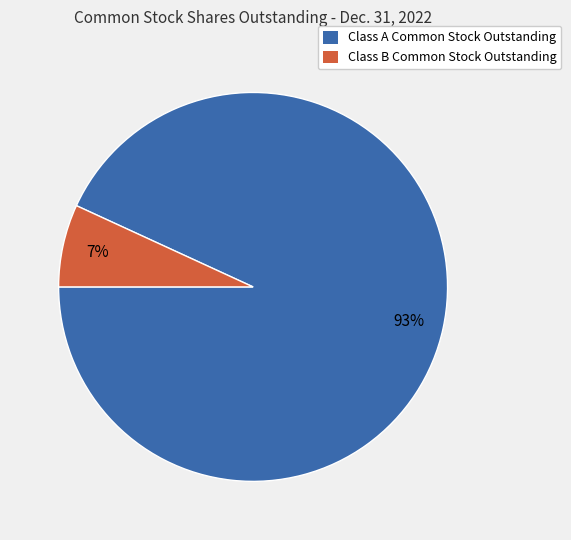

How many slices are in this pie chart?

2